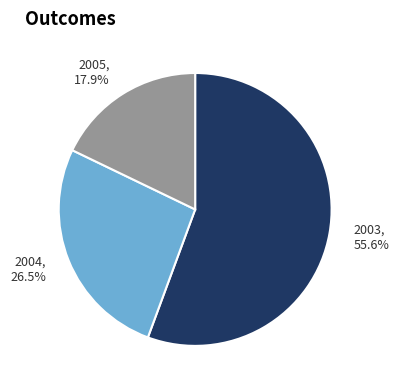

Approximately how many times larger is the value at 2004 compared to 2005?

1.5